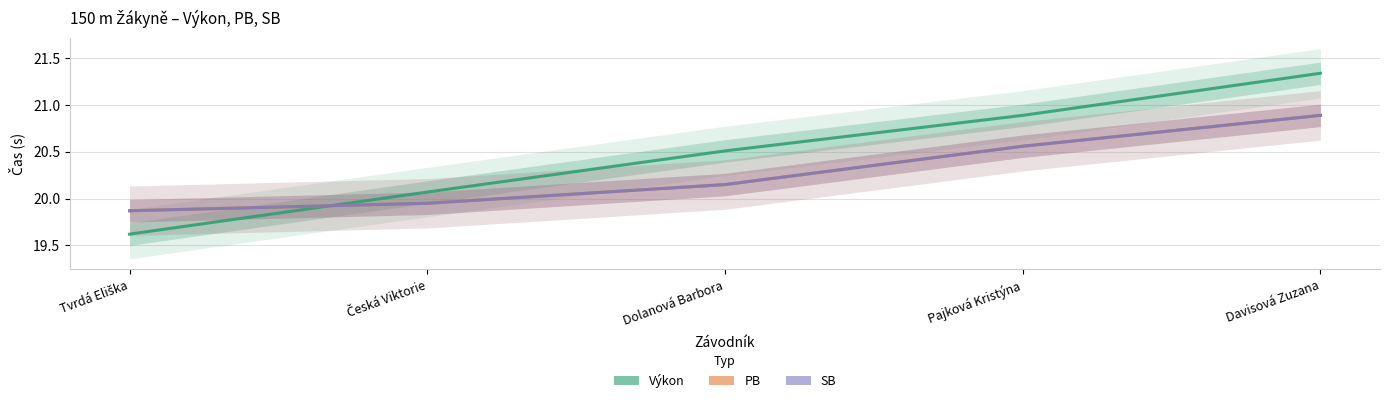

What is the maximum value shown in the chart?

21.3